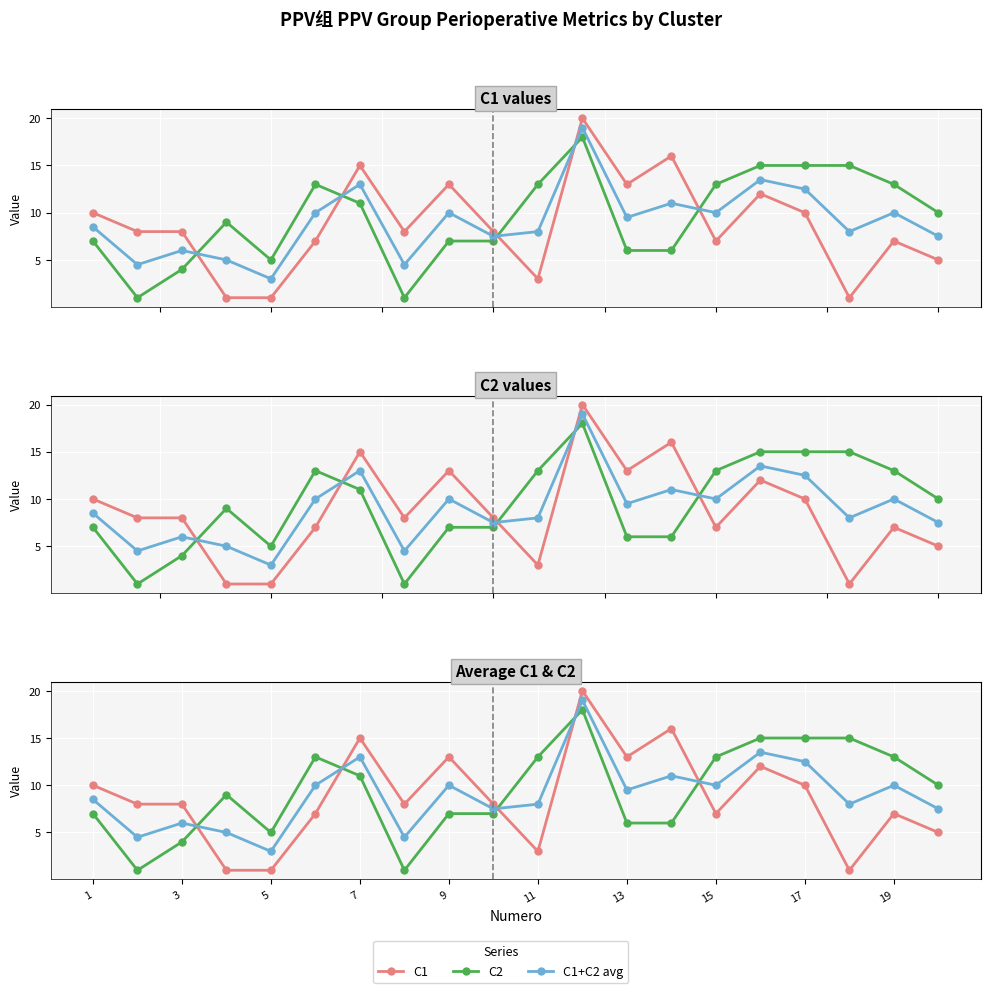

What is the smallest value displayed?

1.0